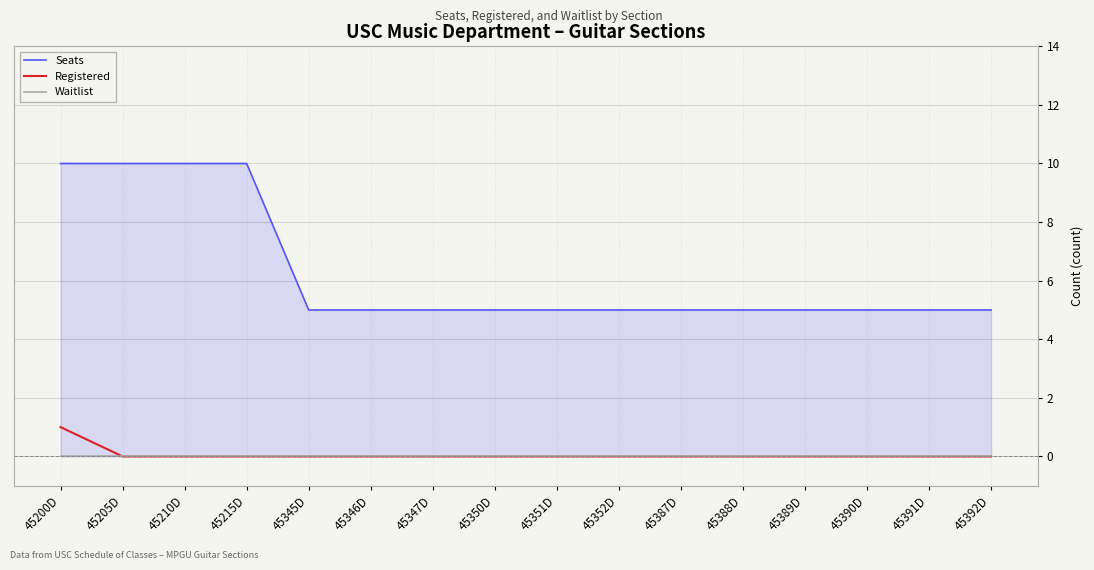

What position from the left is 45387D?

11